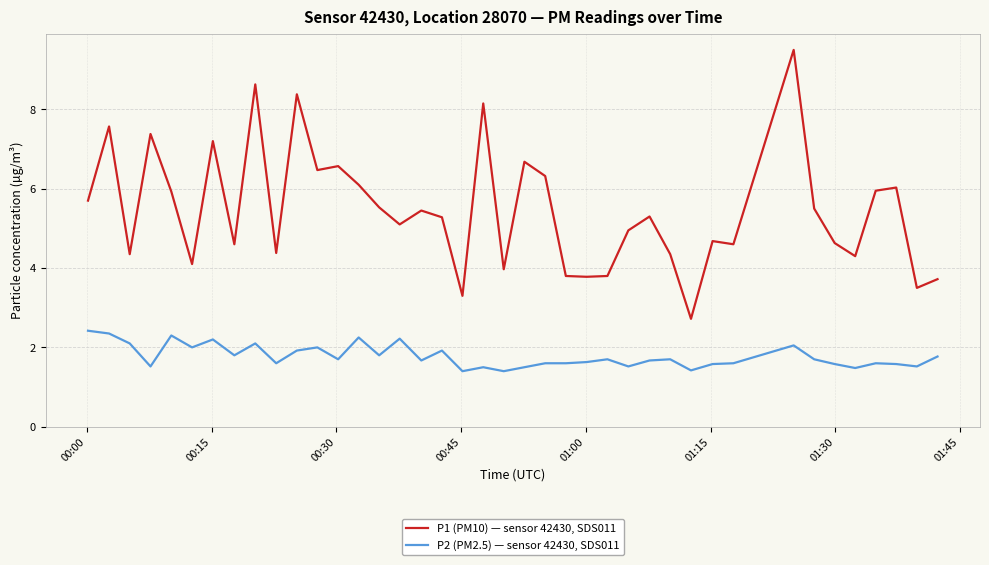

Which series has the largest total across all categories?

P1 (PM10) — sensor 42430, SDS011